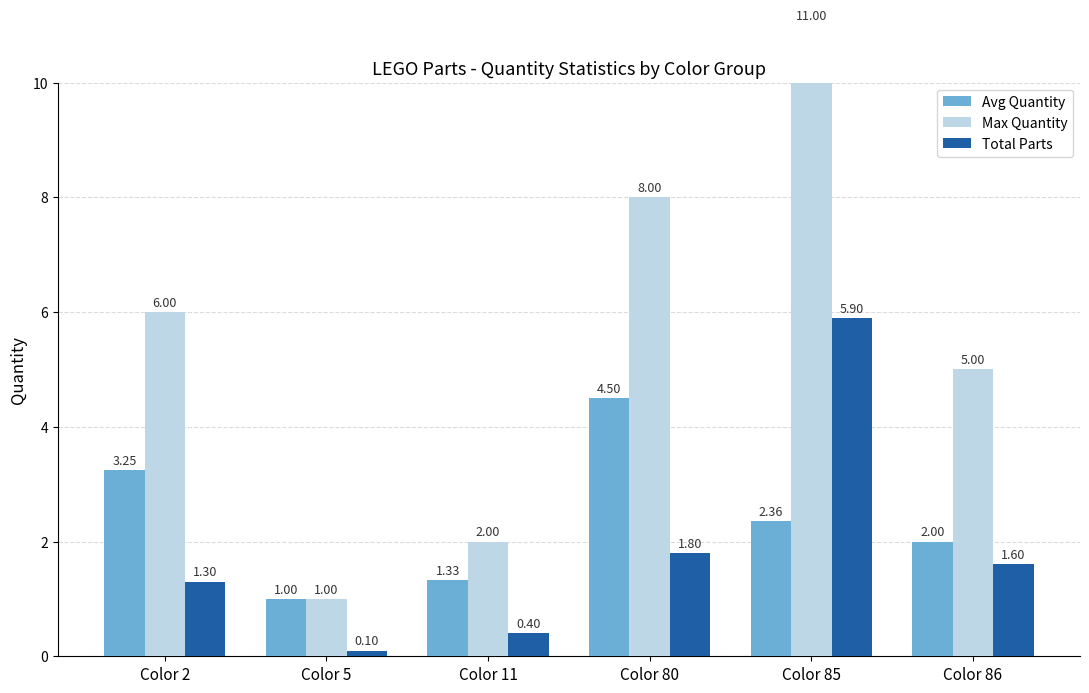

Reading right to left, what are all the values shown in this chart?

Avg Quantity: 2.0	2.4	4.5	1.3	1.0	3.2
Max Quantity: 5.0	11.0	8.0	2.0	1.0	6.0
Total Parts: 1.6	5.9	1.8	0.4	0.1	1.3